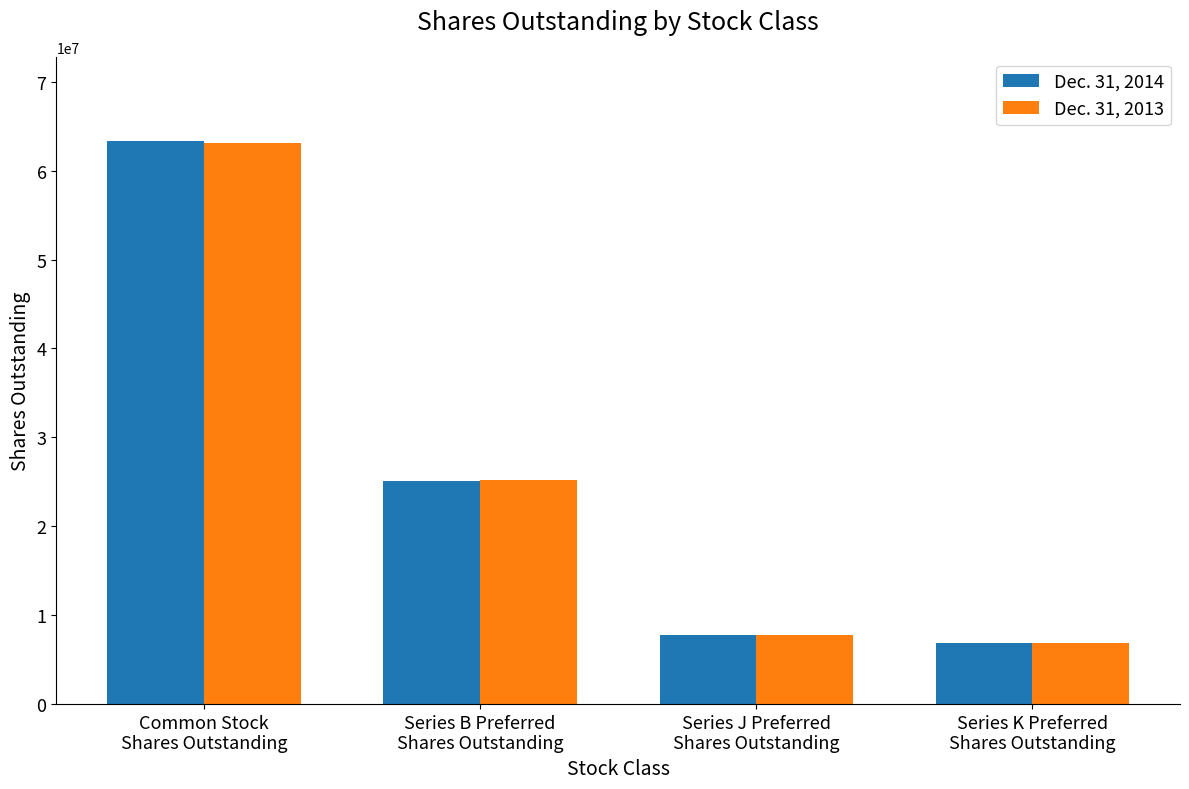

How many bars are there in total?

8